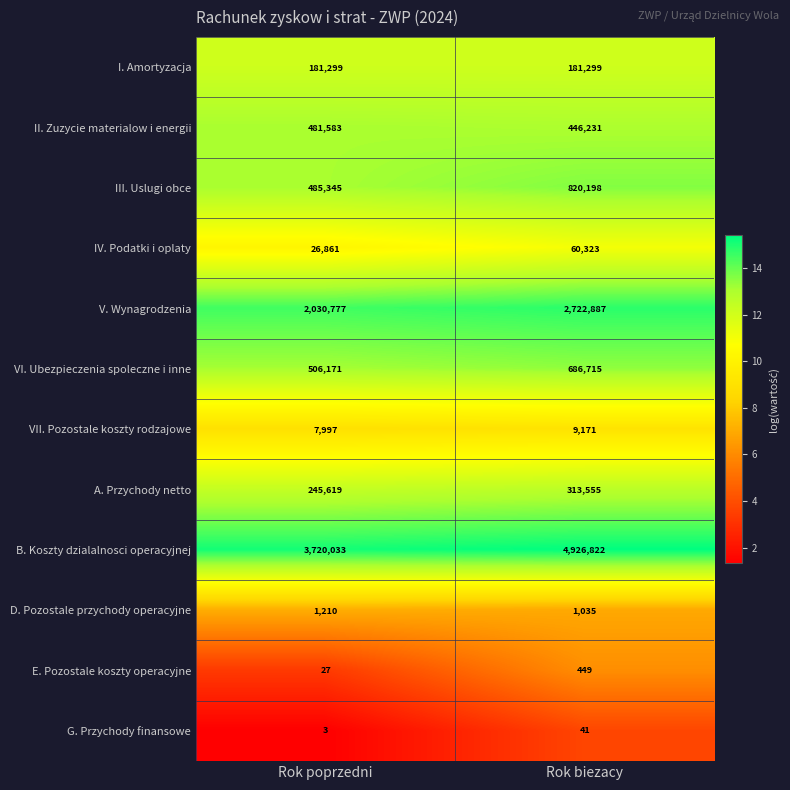

At how many categories does at least one series exceed 9?

2